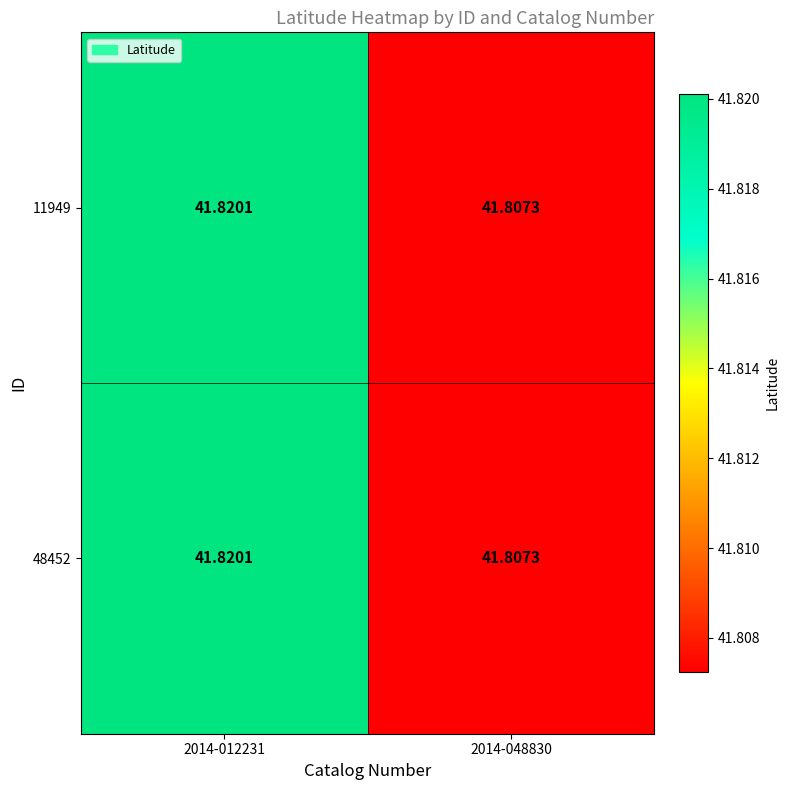

Is the value of 11949 at 2014-048830 greater than the value of 48452 at 2014-012231?

No